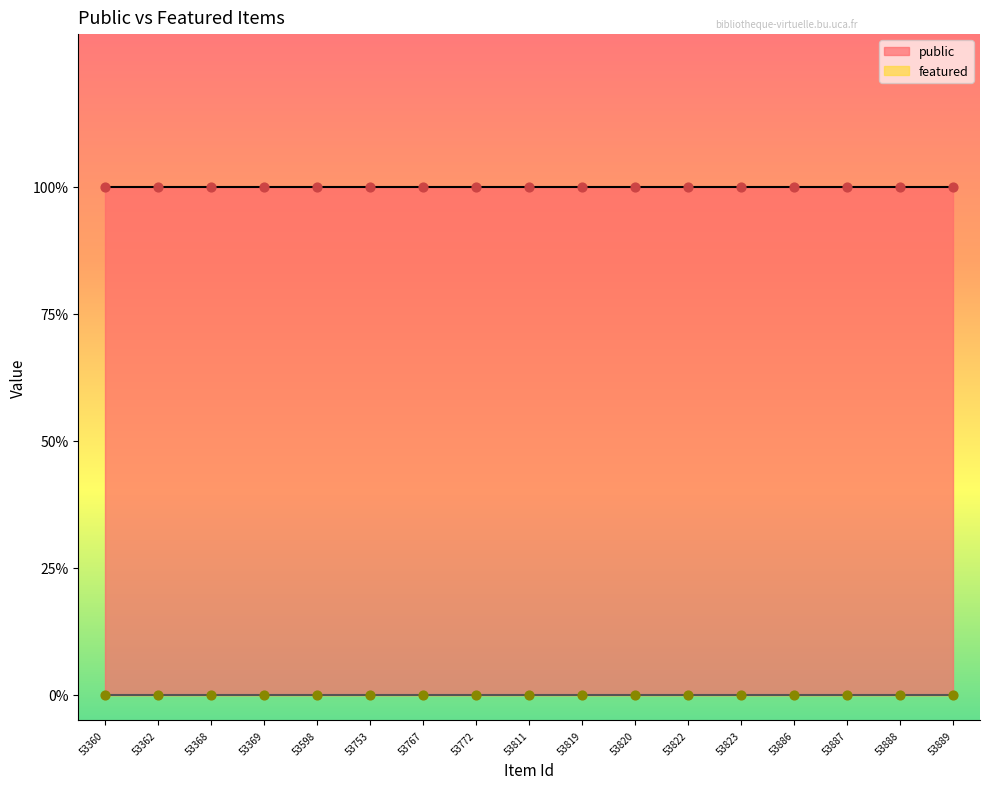

What is the total value across all series at 53772?

1